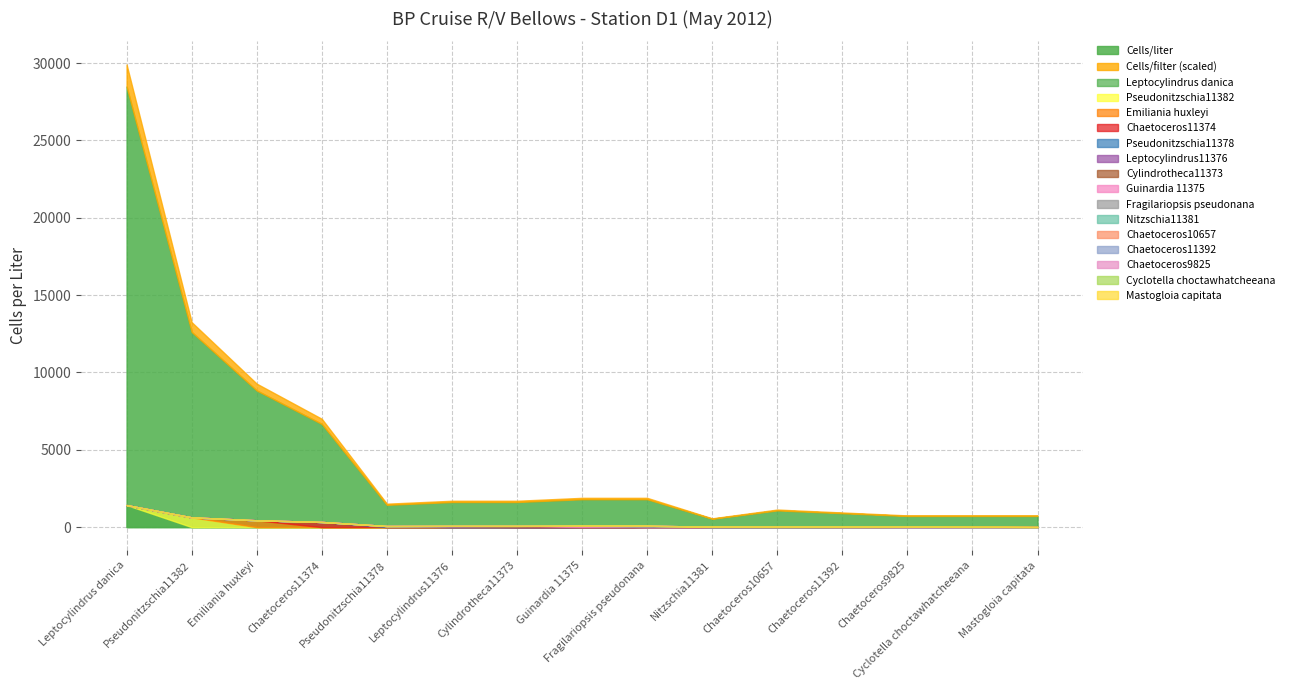

Does the chart display data point markers on the line(s)?

No